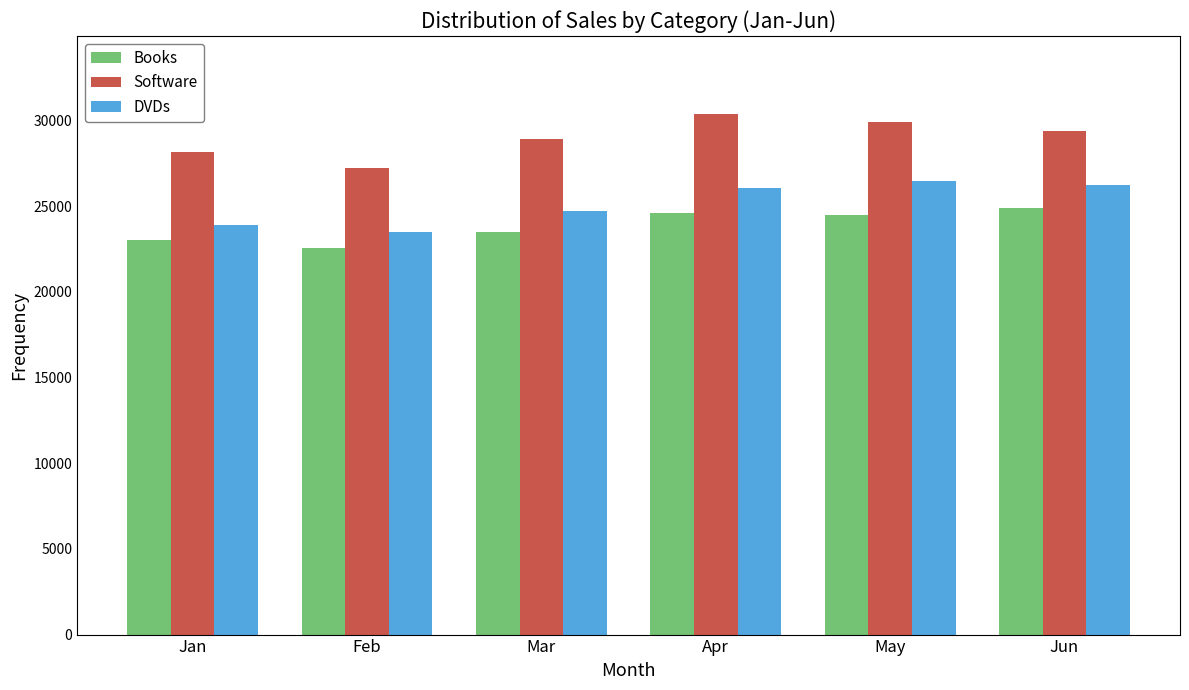

What is the difference between the maximum and minimum values in the DVDs series?

2940